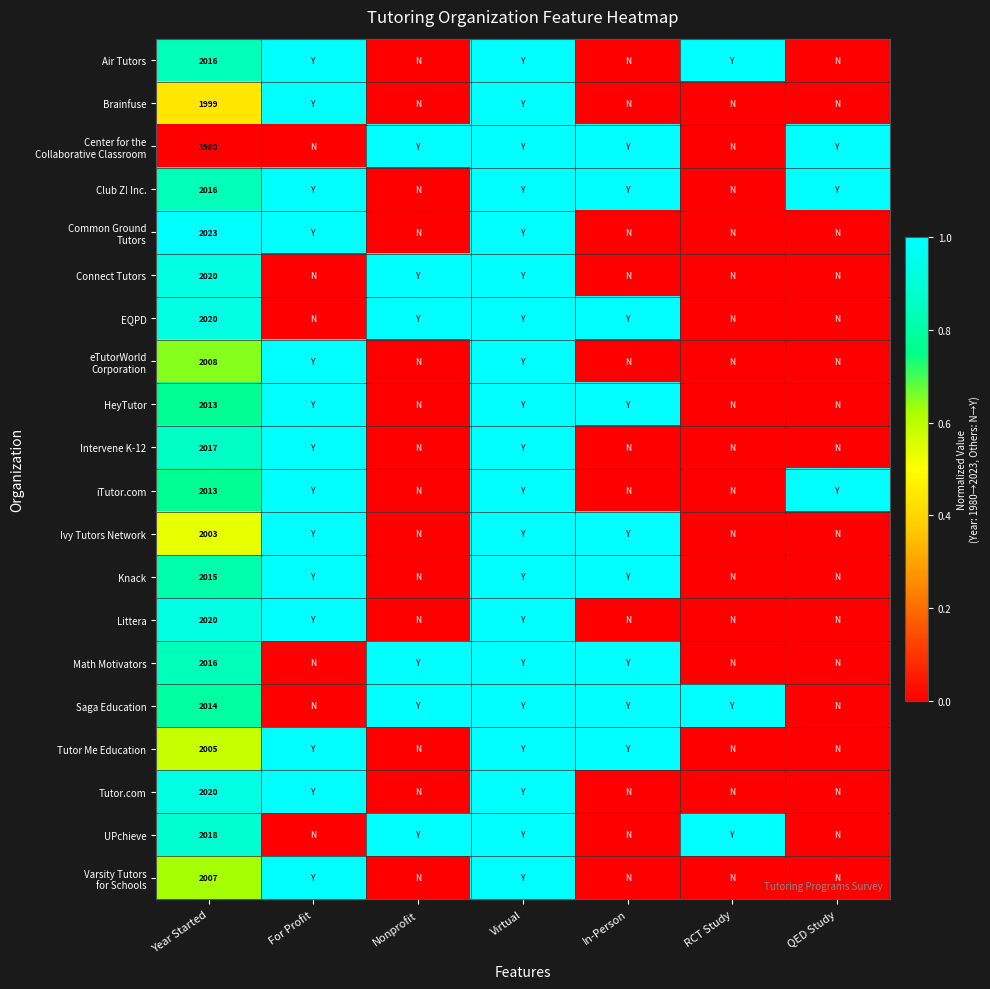

What value does the Center for the Collaborative Classroom series have at Nonprofit?

1.0